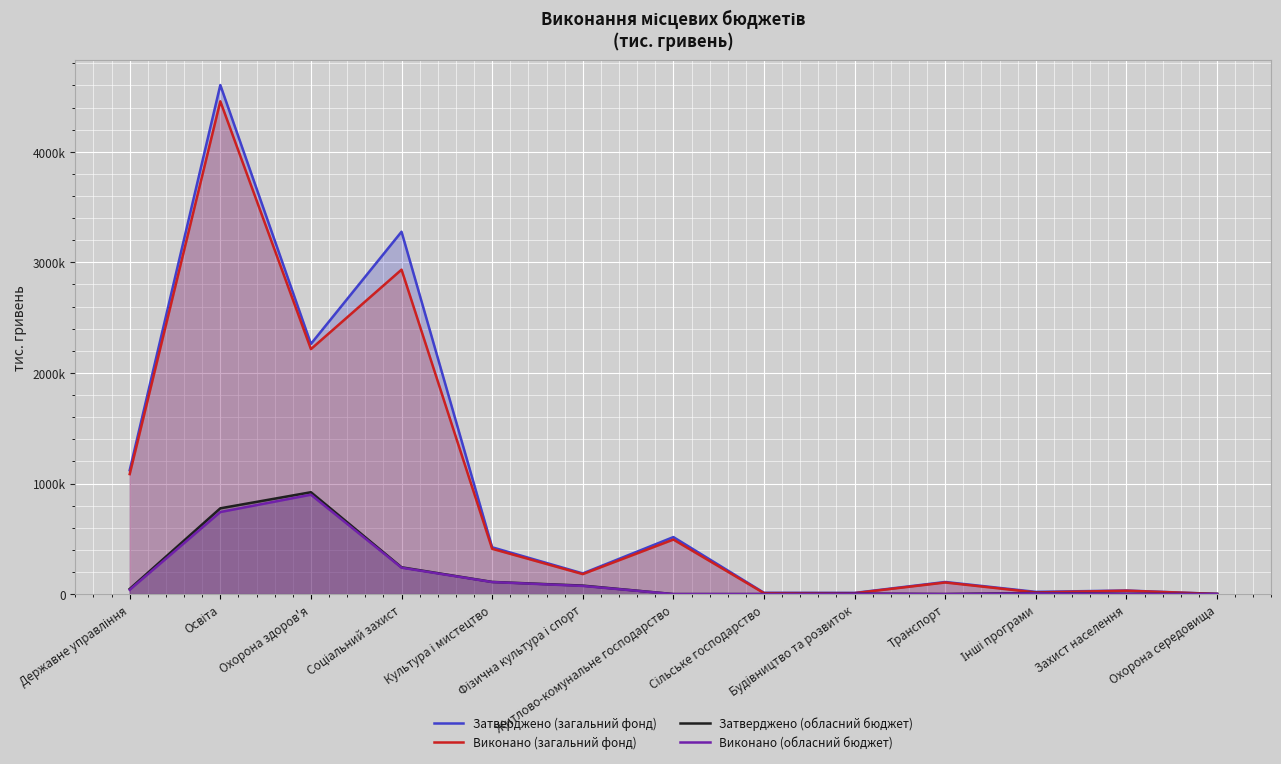

Which series has the largest total across all categories?

Затверджено (загальний фонд)